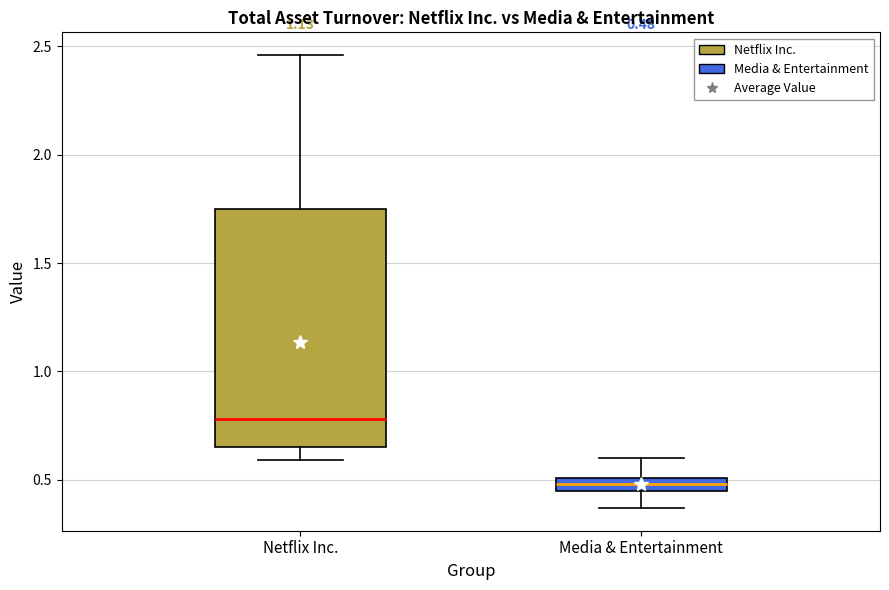

Which box is the tallest, from its lower edge to its upper edge?

Netflix Inc.